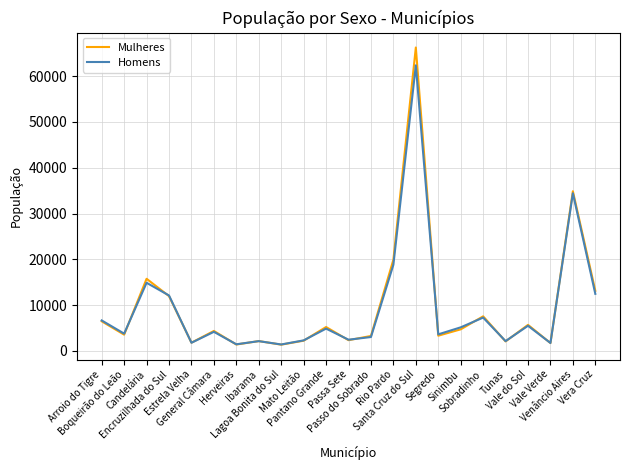

What is the maximum value for Mulheres?

66256